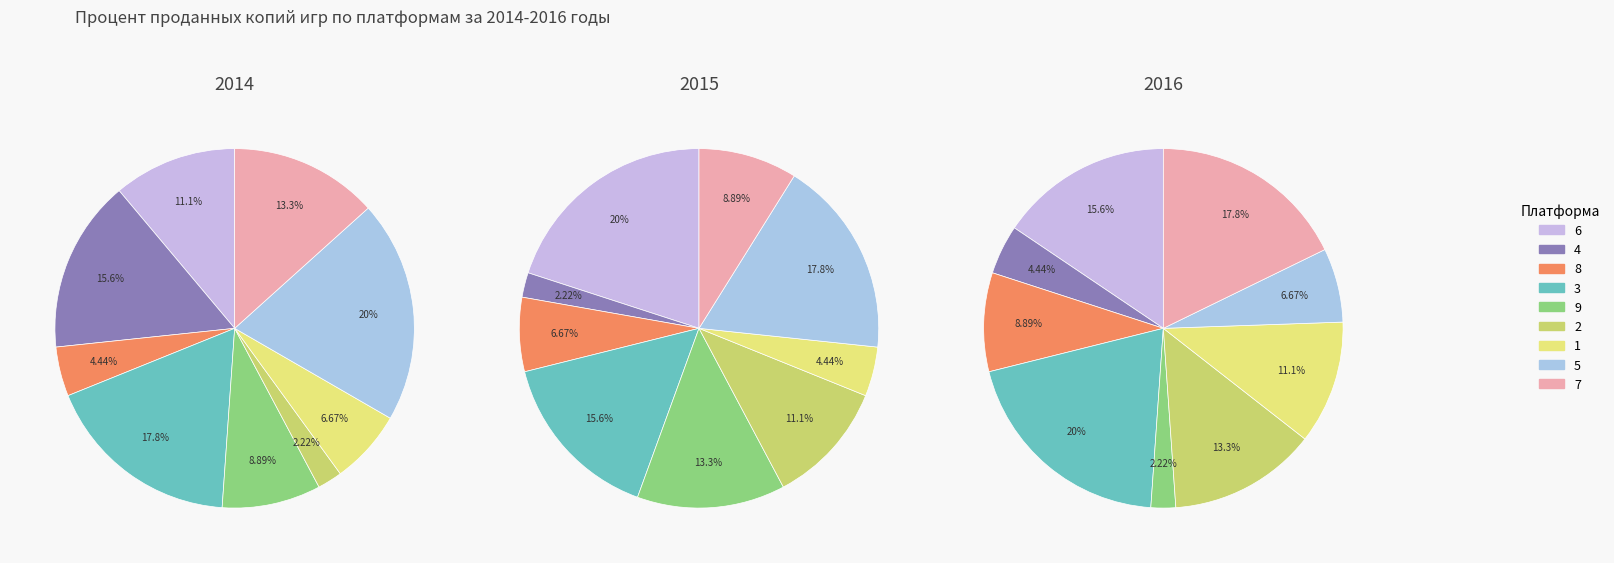

Combined, do 9 and 2 account for over 50%?

No